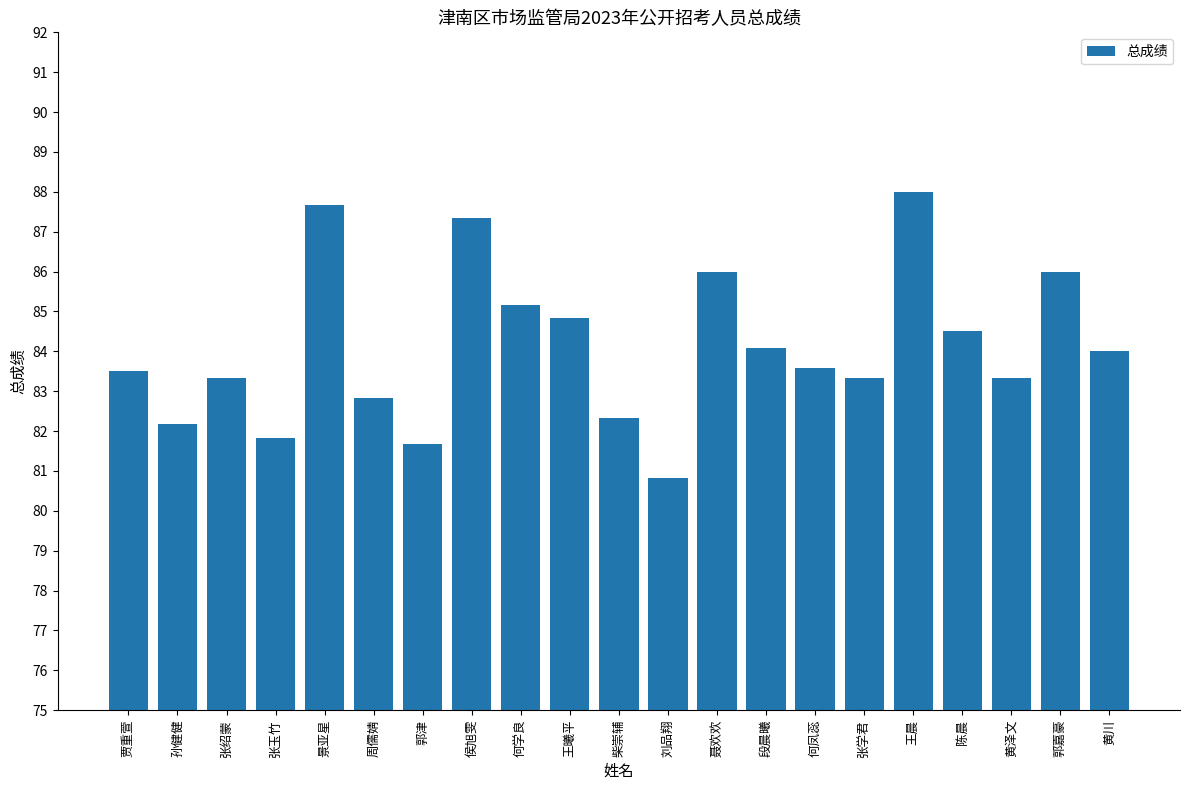

At which label does the data first exceed 83?

贾重萱